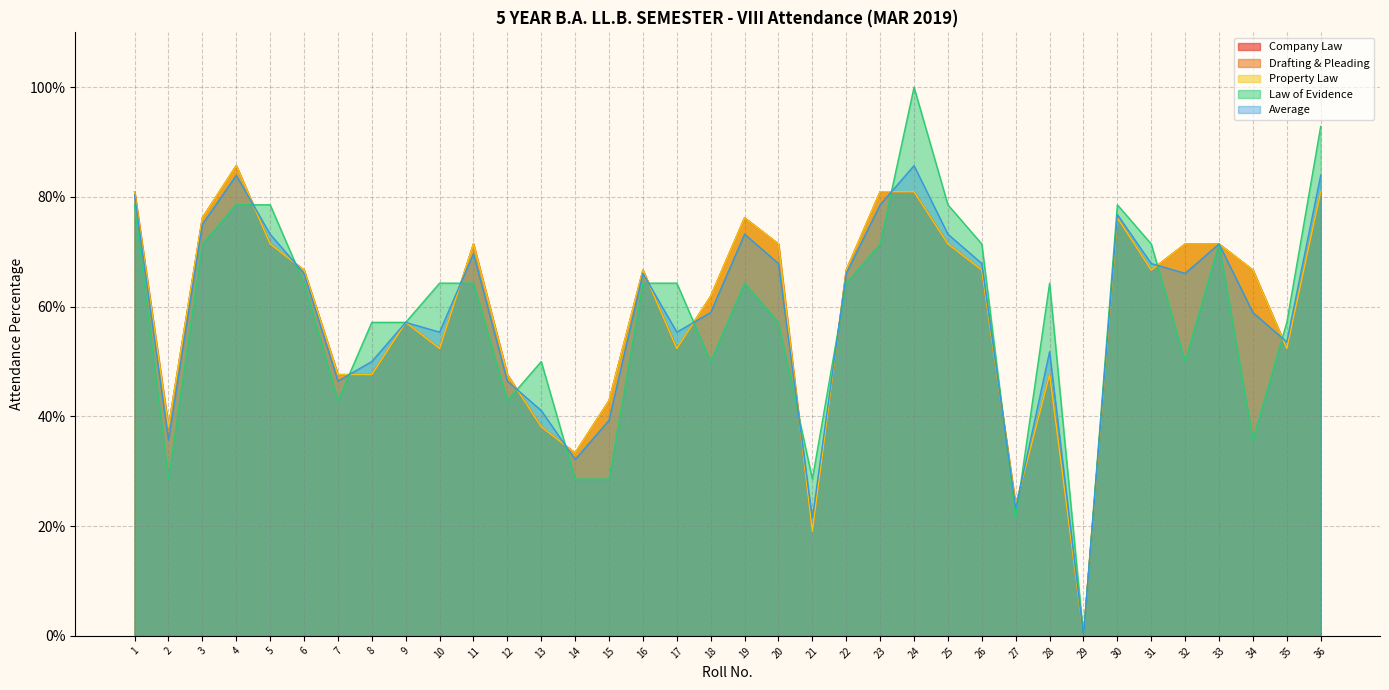

Reading left to right, extract all data points from this chart.

Company Law: 1=0.8	2=0.4	3=0.8	4=0.9	5=0.7	6=0.7	7=0.5	8=0.5	9=0.6	10=0.5	11=0.7	12=0.5	13=0.4	14=0.3	15=0.4	16=0.7	17=0.5	18=0.6	19=0.8	20=0.7	21=0.2	22=0.7	23=0.8	24=0.8	25=0.7	26=0.7	27=0.2	28=0.5	29=0.0	30=0.8	31=0.7	32=0.7	33=0.7	34=0.7	35=0.5	36=0.8
Drafting & Pleading: 1=0.8	2=0.4	3=0.8	4=0.9	5=0.7	6=0.7	7=0.5	8=0.5	9=0.6	10=0.5	11=0.7	12=0.5	13=0.4	14=0.3	15=0.4	16=0.7	17=0.5	18=0.6	19=0.8	20=0.7	21=0.2	22=0.7	23=0.8	24=0.8	25=0.7	26=0.7	27=0.2	28=0.5	29=0.0	30=0.8	31=0.7	32=0.7	33=0.7	34=0.7	35=0.5	36=0.8
Property Law: 1=0.8	2=0.4	3=0.8	4=0.9	5=0.7	6=0.7	7=0.5	8=0.5	9=0.6	10=0.5	11=0.7	12=0.5	13=0.4	14=0.3	15=0.4	16=0.7	17=0.5	18=0.6	19=0.8	20=0.7	21=0.2	22=0.7	23=0.8	24=0.8	25=0.7	26=0.7	27=0.2	28=0.5	29=0.0	30=0.8	31=0.7	32=0.7	33=0.7	34=0.7	35=0.5	36=0.8
Law of Evidence: 1=0.8	2=0.3	3=0.7	4=0.8	5=0.8	6=0.6	7=0.4	8=0.6	9=0.6	10=0.6	11=0.6	12=0.4	13=0.5	14=0.3	15=0.3	16=0.6	17=0.6	18=0.5	19=0.6	20=0.6	21=0.3	22=0.6	23=0.7	24=1.0	25=0.8	26=0.7	27=0.2	28=0.6	29=0.0	30=0.8	31=0.7	32=0.5	33=0.7	34=0.4	35=0.6	36=0.9
Average: 1=0.8	2=0.4	3=0.8	4=0.8	5=0.7	6=0.7	7=0.5	8=0.5	9=0.6	10=0.6	11=0.7	12=0.5	13=0.4	14=0.3	15=0.4	16=0.7	17=0.6	18=0.6	19=0.7	20=0.7	21=0.2	22=0.7	23=0.8	24=0.9	25=0.7	26=0.7	27=0.2	28=0.5	29=0.0	30=0.8	31=0.7	32=0.7	33=0.7	34=0.6	35=0.5	36=0.8